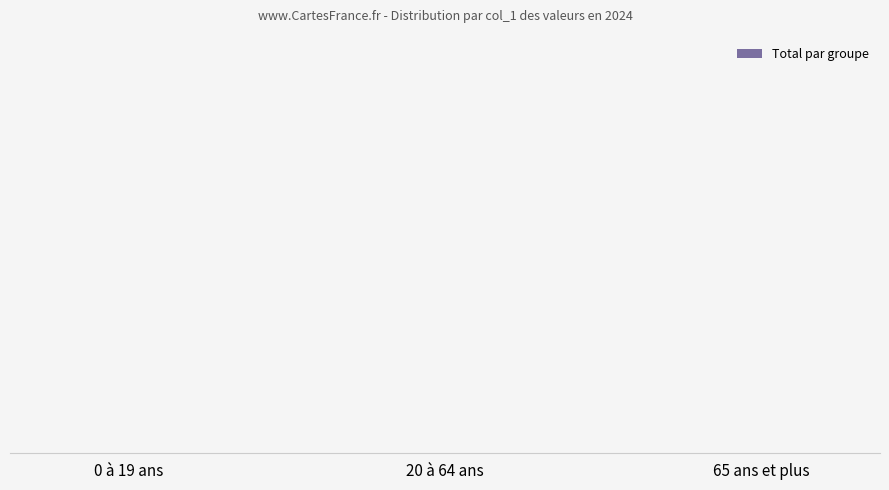

Is it true that the value at 65 ans et plus is 40?

False